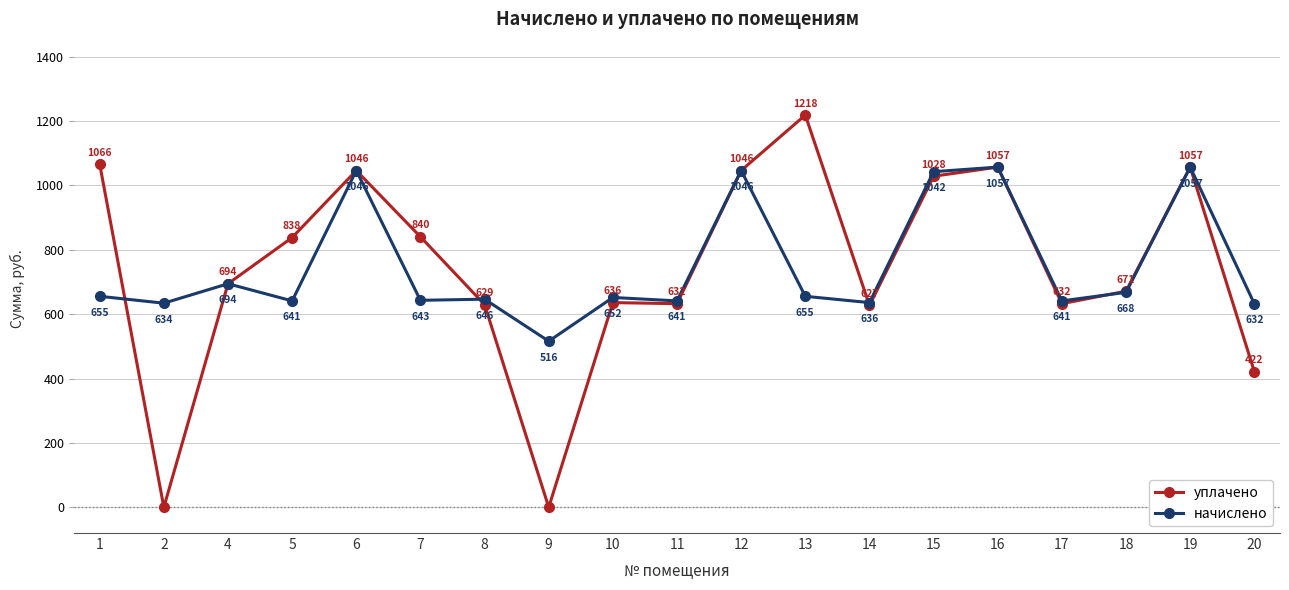

Where is the first local minimum for начислено?

2